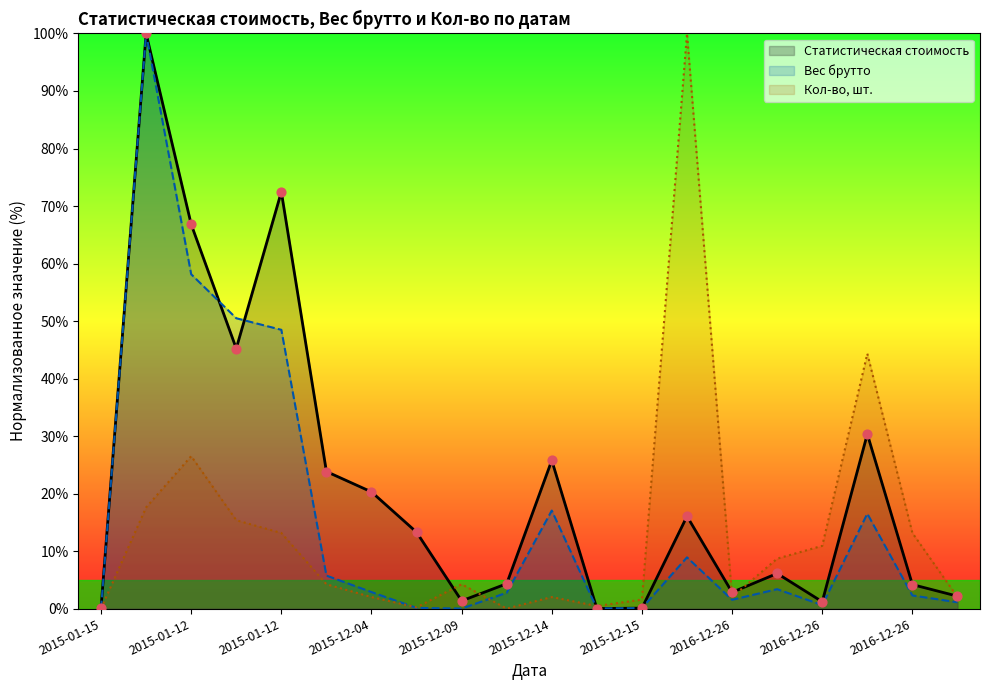

Which series contains the highest Y value?

Статистическая стоимость